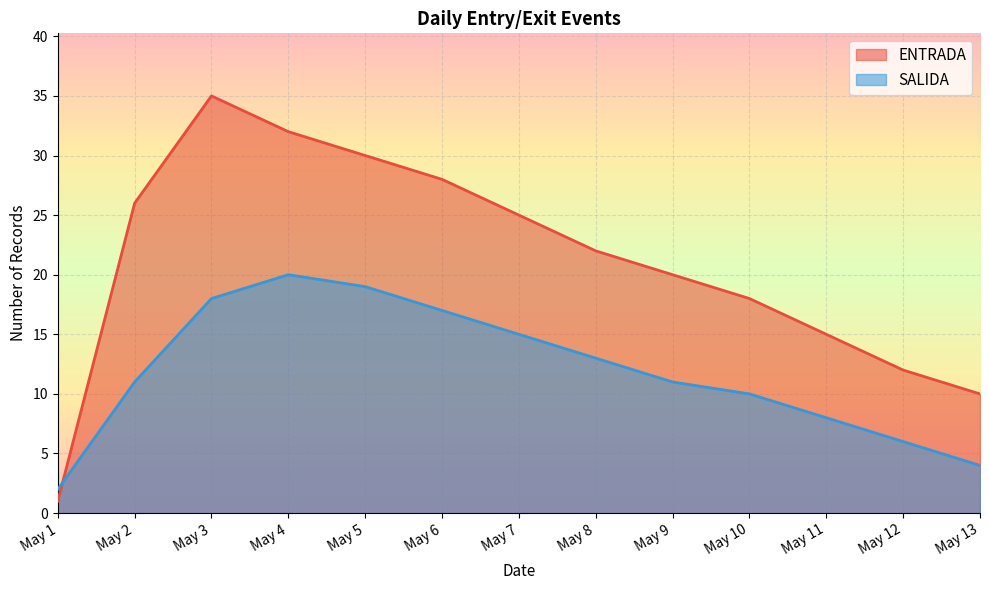

What is the difference between the second highest and second lowest values in the ENTRADA series?

22